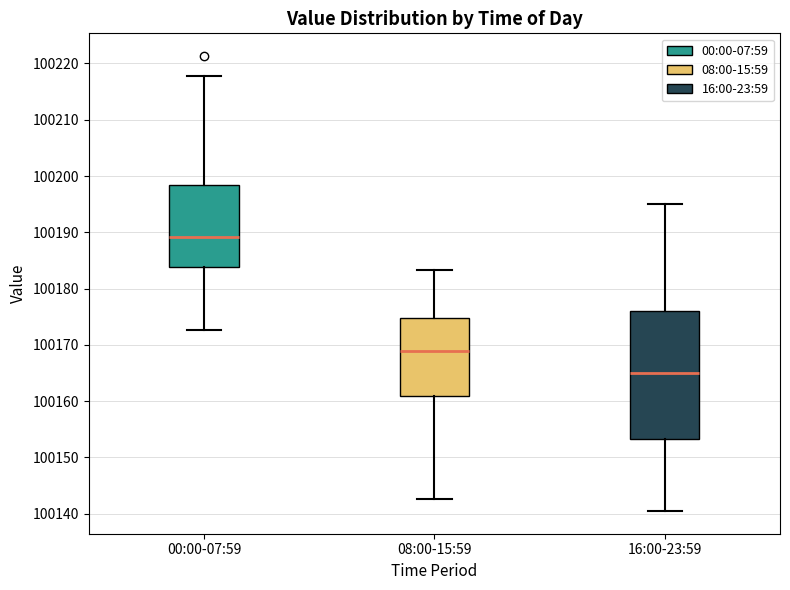

Which box is the tallest, from its lower edge to its upper edge?

16:00-23:59